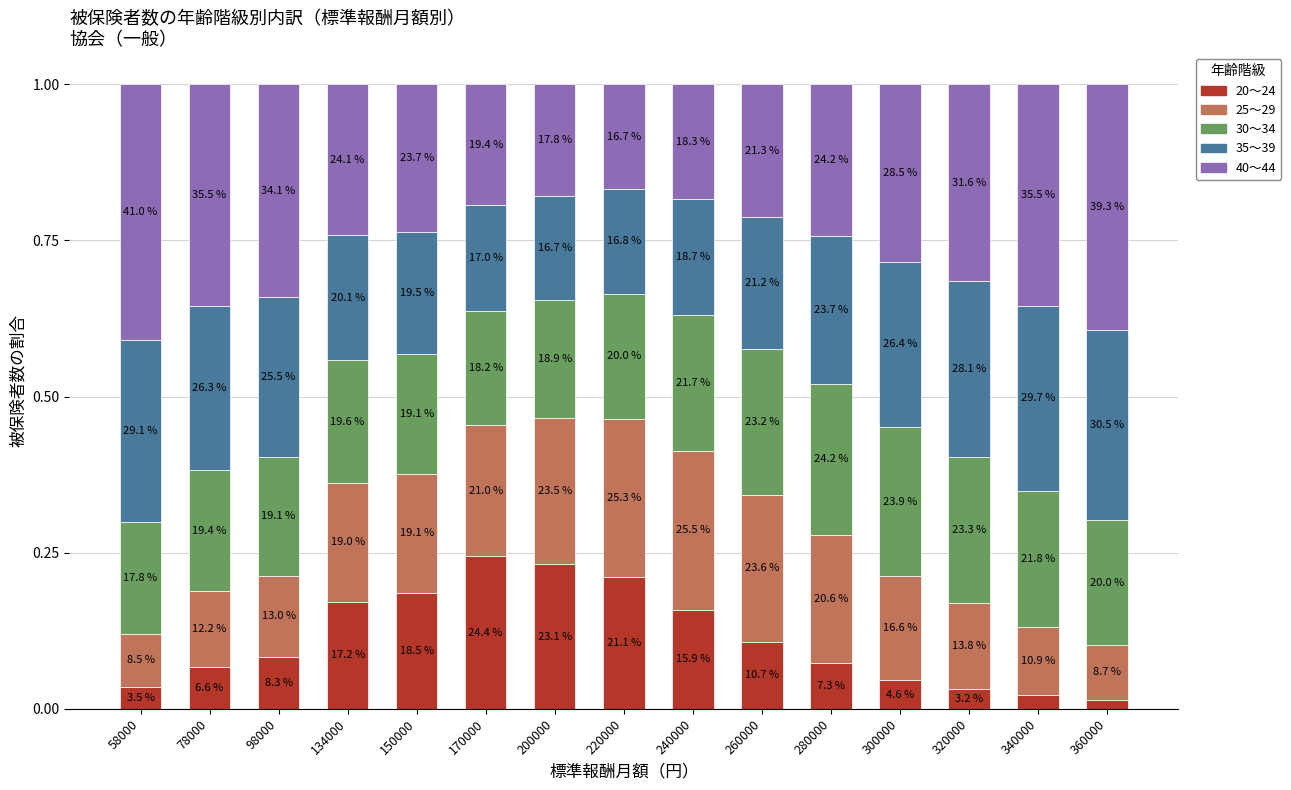

What are all the series names shown in the legend?

20～24, 25～29, 30～34, 35～39, 40～44